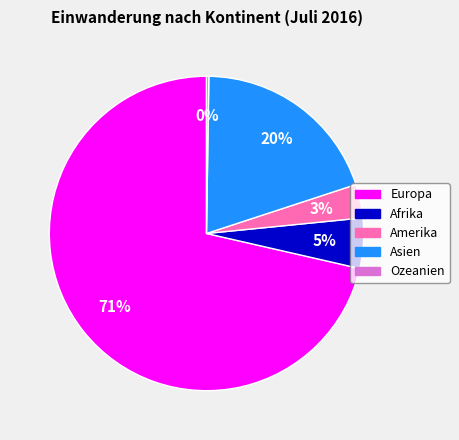

The Europa slice represents 71% of the pie. True or false?

True